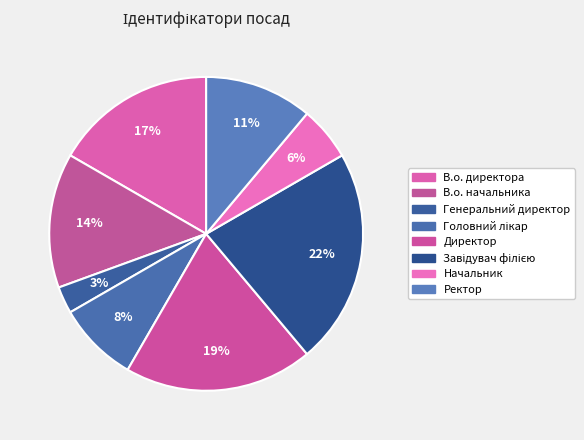

To the nearest percent, what is the average slice percentage?

12%